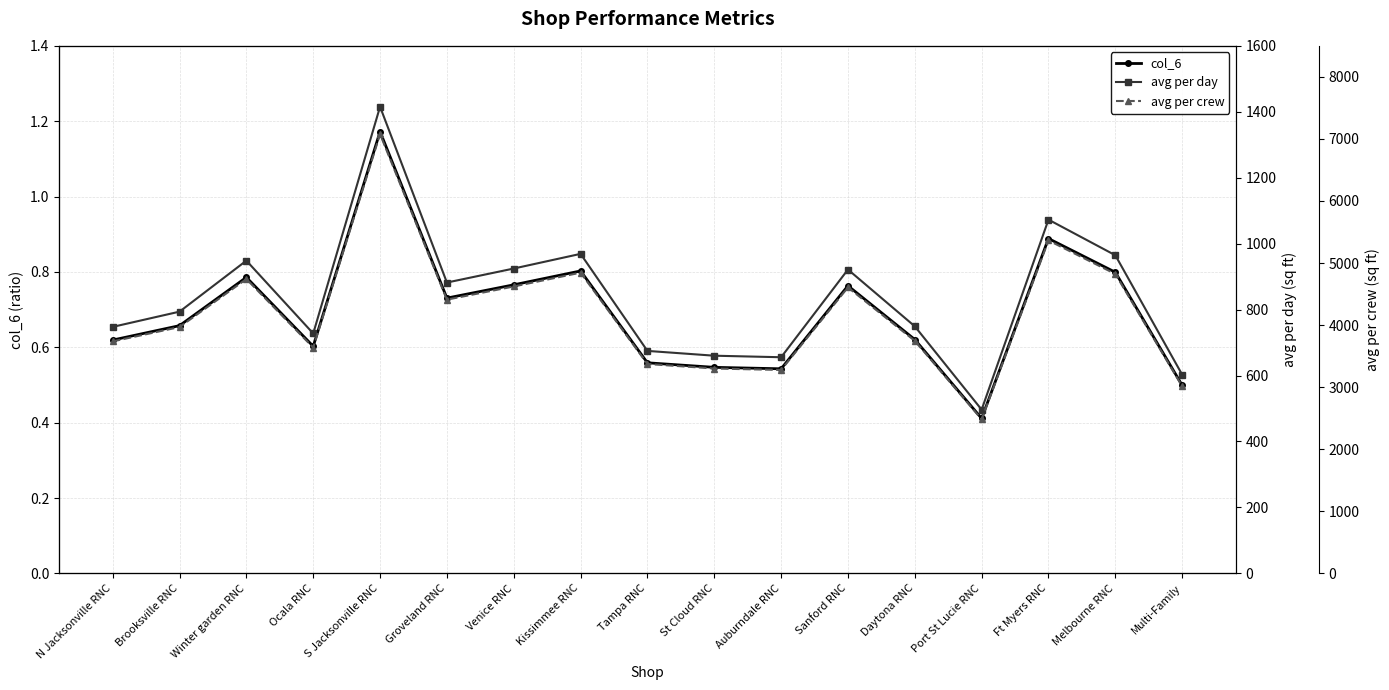

The avg per crew series shows 3746.6 at Daytona RNC. True or false?

True